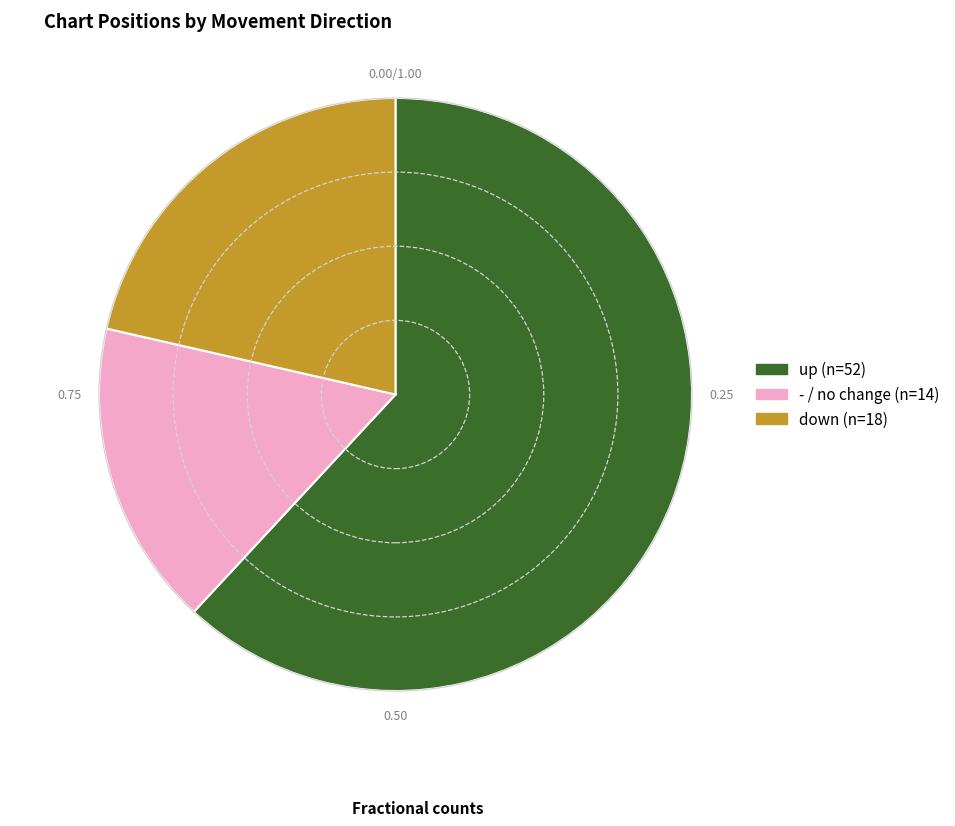

Is there a majority slice in this chart?

Yes